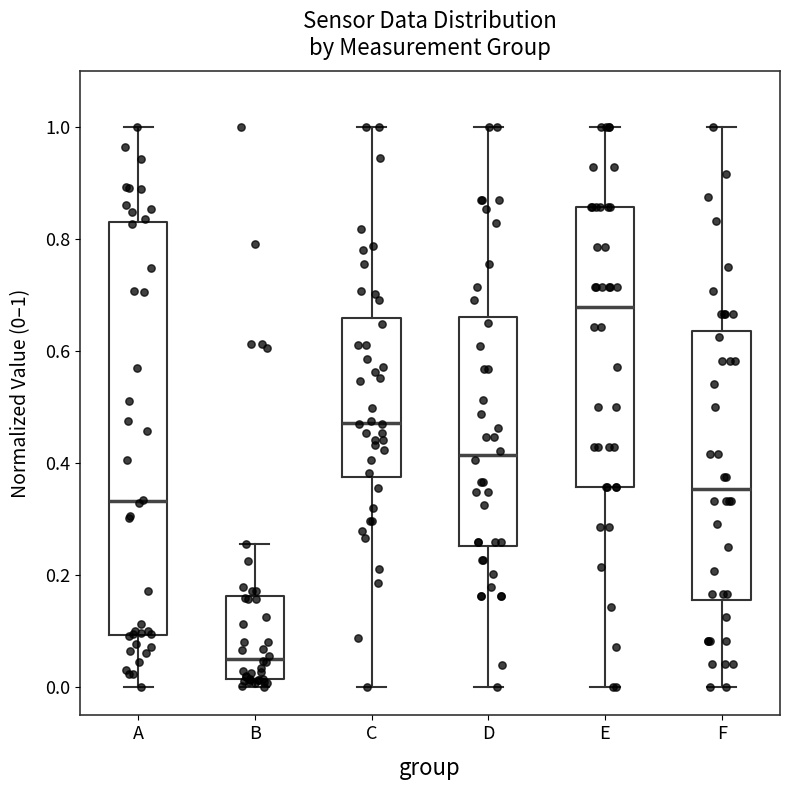

Comparing the boxes themselves (not the whiskers), which one is the tallest?

A